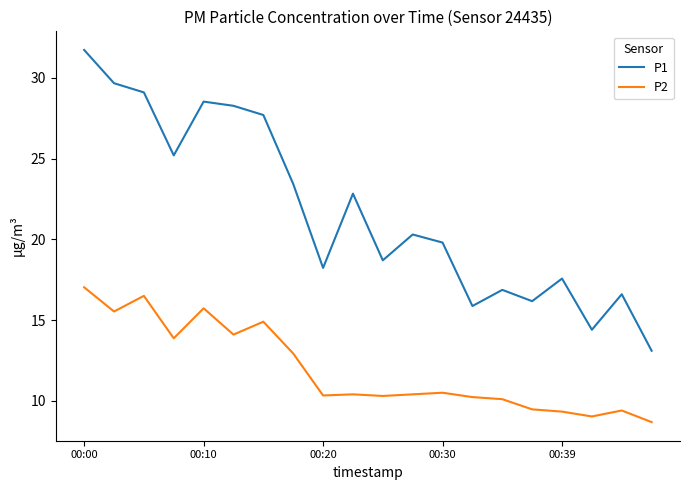

At how many categories does at least one series exceed 15?

18